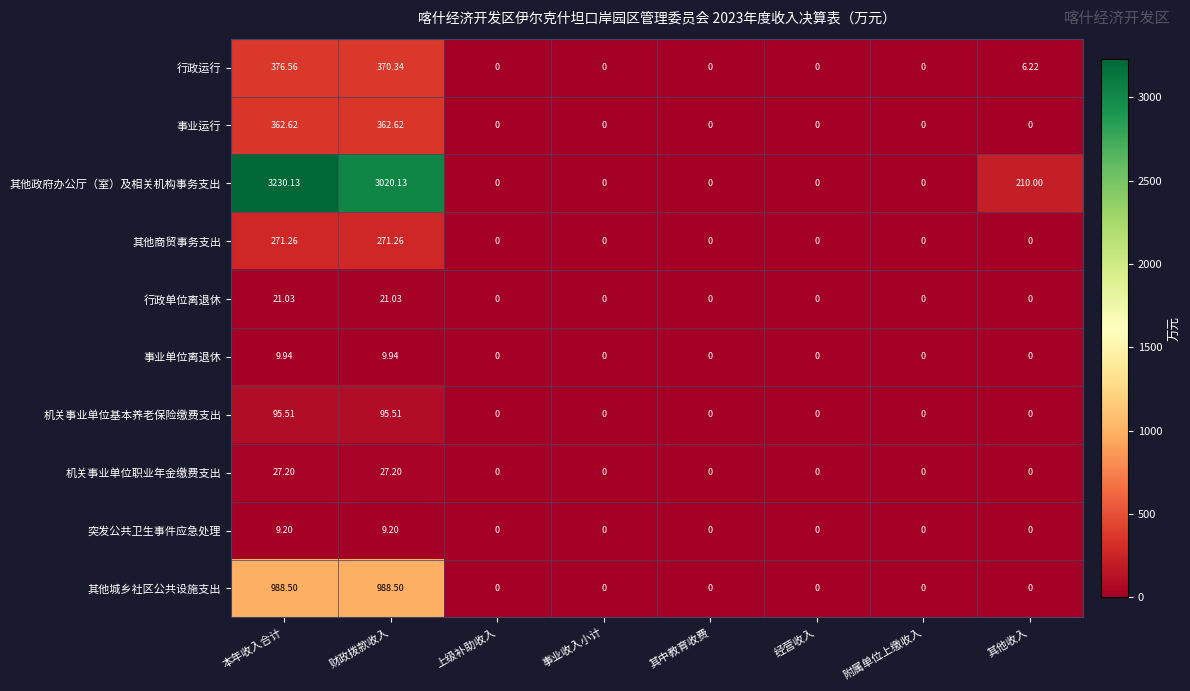

At which category is the sum across all series the highest?

本年收入合计